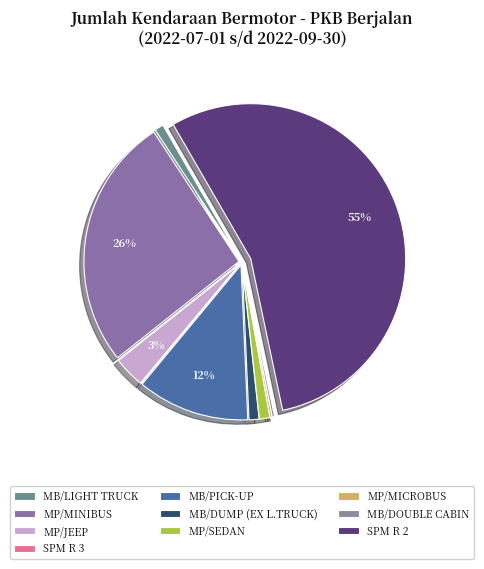

How many segments does this pie chart have?

10